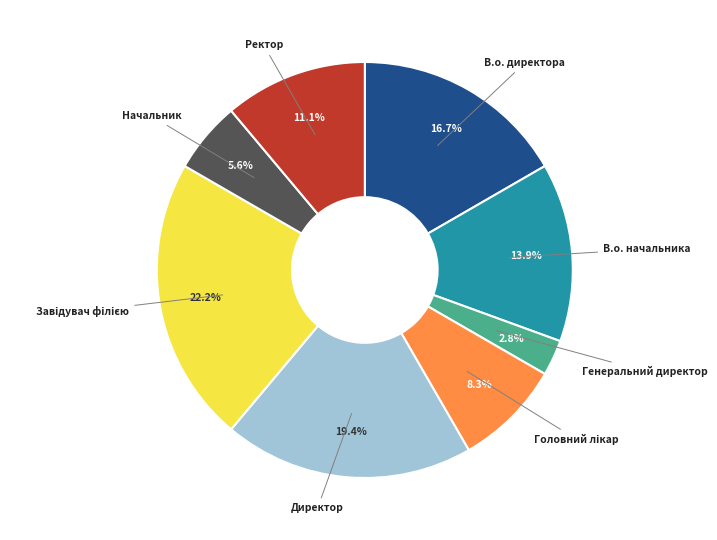

Is there any slice that represents more than half of the pie?

No